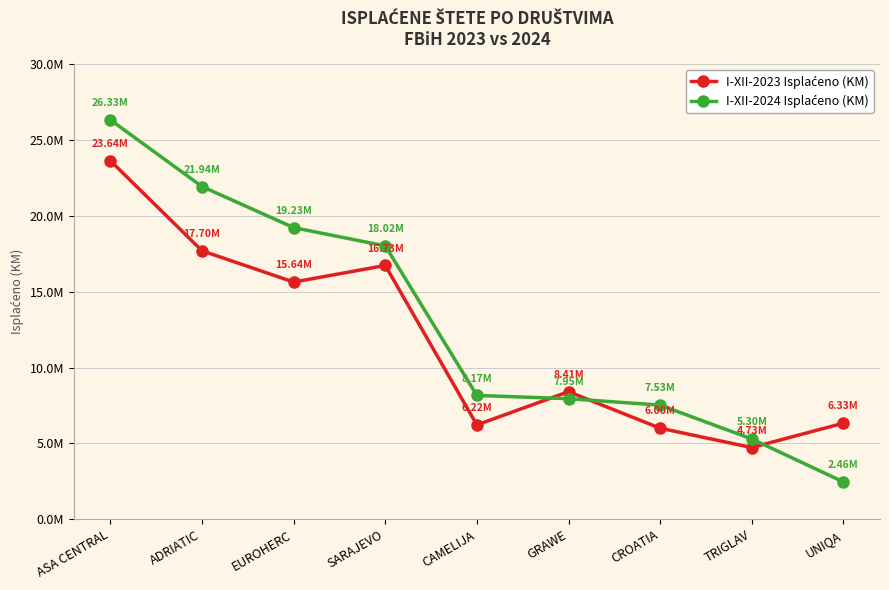

Is this an area chart (filled region under the line)?

No